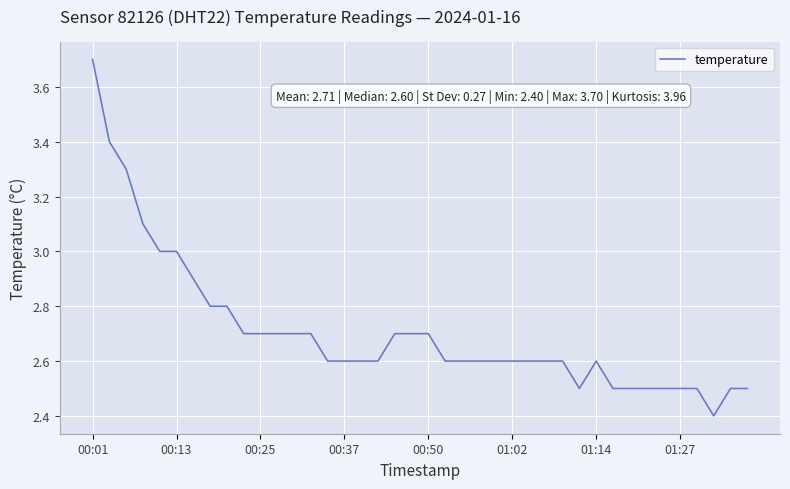

What is the difference between the maximum and minimum values?

1.3